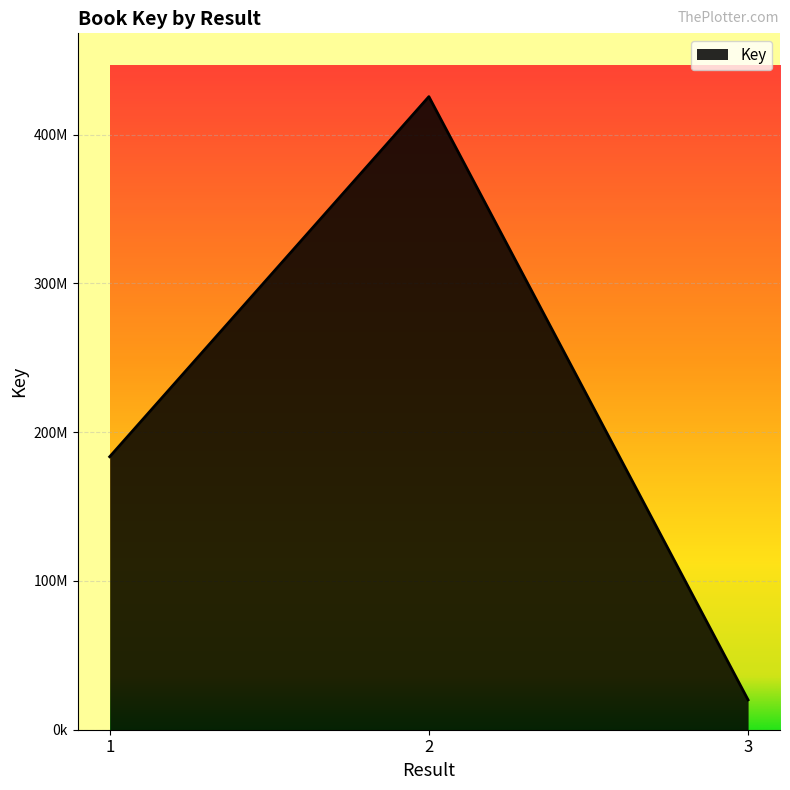

At which label is the value closest to 222831788?

1